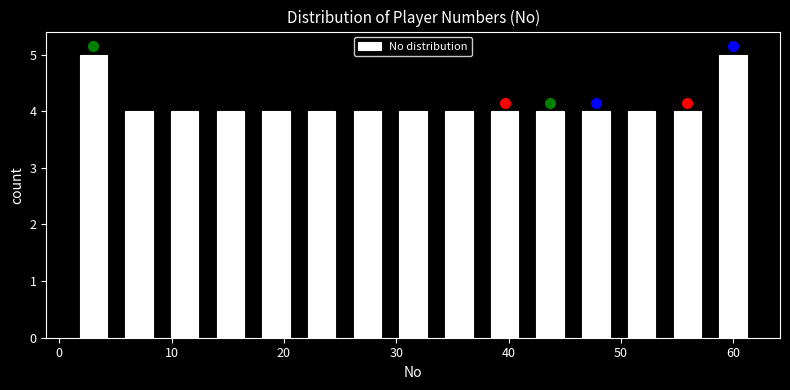

Reading left to right, transcribe this chart: for each bar, give the range it covers on the x-axis and its height. Neither the bar edges nor the heights are printed on the chart, so give them approximately, as read against the axes.

1 to 5: 5
5 to 9: 4
9 to 13: 4
13 to 17: 4
17 to 21: 4
21 to 25: 4
25 to 29: 4
29 to 34: 4
34 to 38: 4
38 to 42: 4
42 to 46: 4
46 to 50: 4
50 to 54: 4
54 to 58: 4
58 to 62: 5